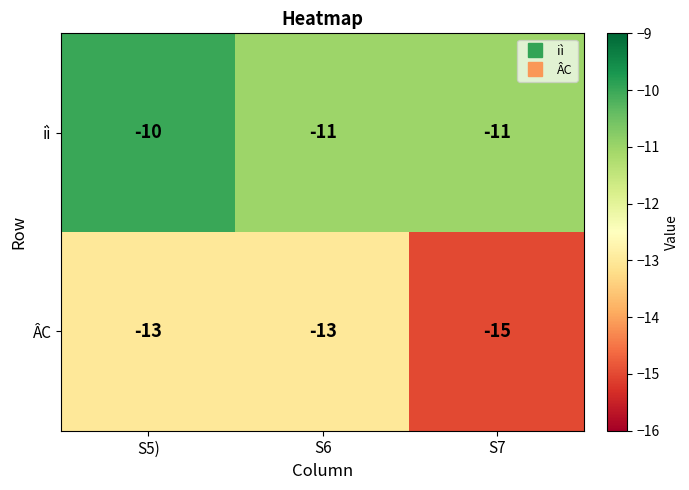

Which category has the lowest value across all series?

S7